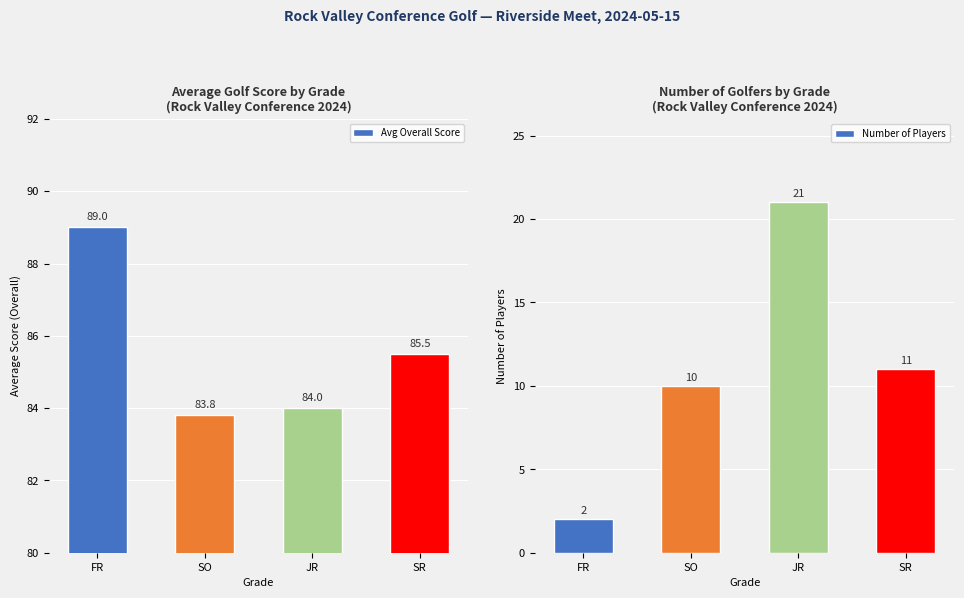

What is the difference between the Avg Overall Score values at SR and FR?

3.5